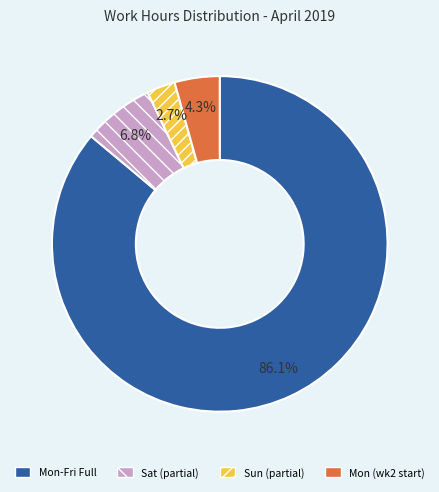

Rank the categories by value from highest to lowest.

Mon-Fri Full, Sat (partial), Mon (wk2 start), Sun (partial)